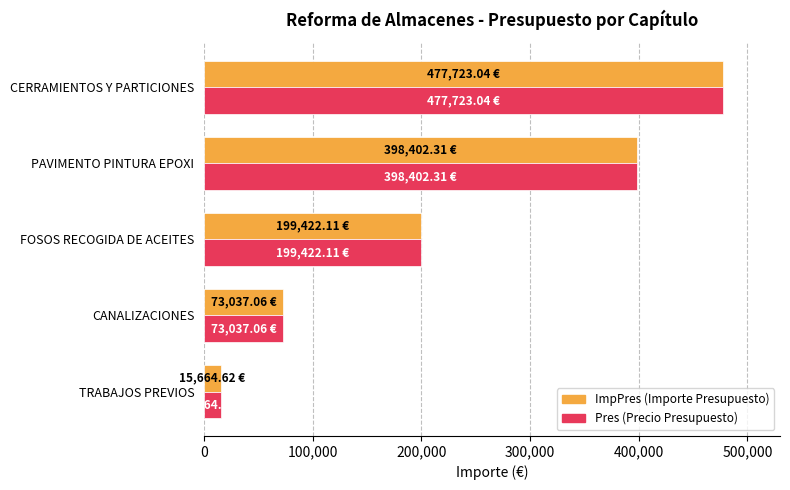

List the labels in order of ImpPres (Importe Presupuesto) value, smallest first.

TRABAJOS PREVIOS, CANALIZACIONES, FOSOS RECOGIDA DE ACEITES, PAVIMENTO PINTURA EPOXI, CERRAMIENTOS Y PARTICIONES